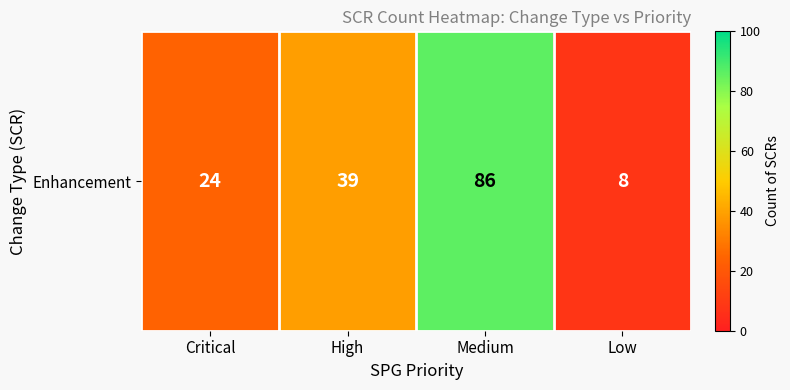

Reading left to right, transcribe all the data shown in this chart.

24	39	86	8